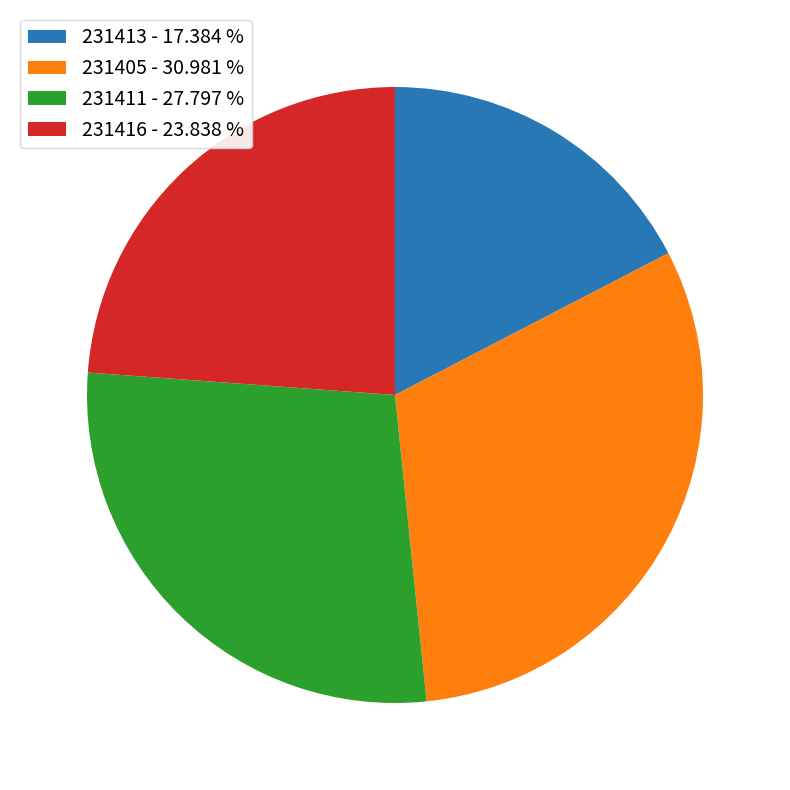

True or false: 231416 accounts for 11% of the total.

False